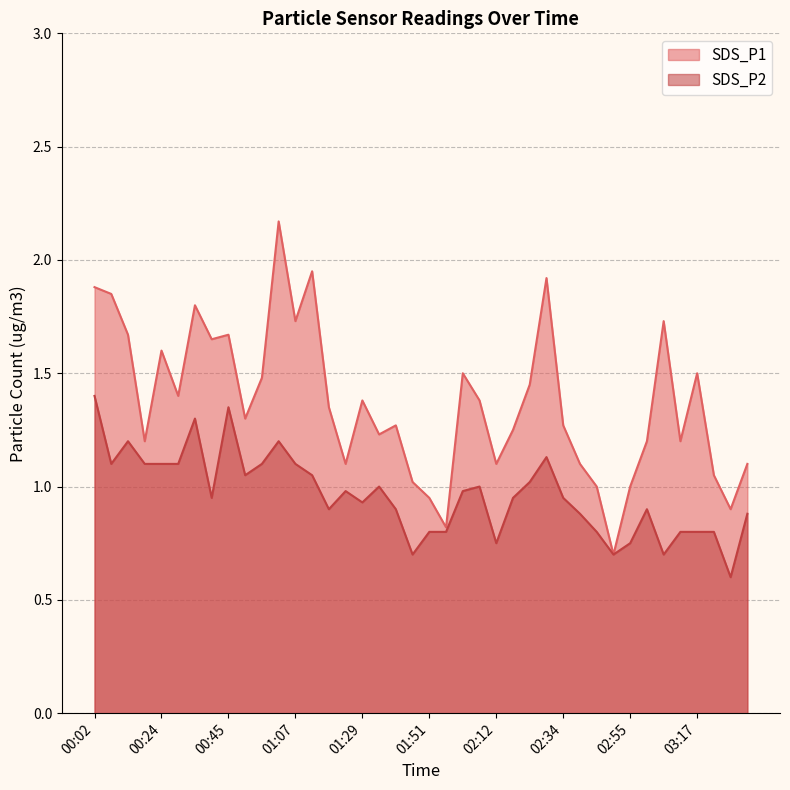

Is the value of SDS_P1 at 02:23 greater than the value of SDS_P2 at 00:18?

Yes